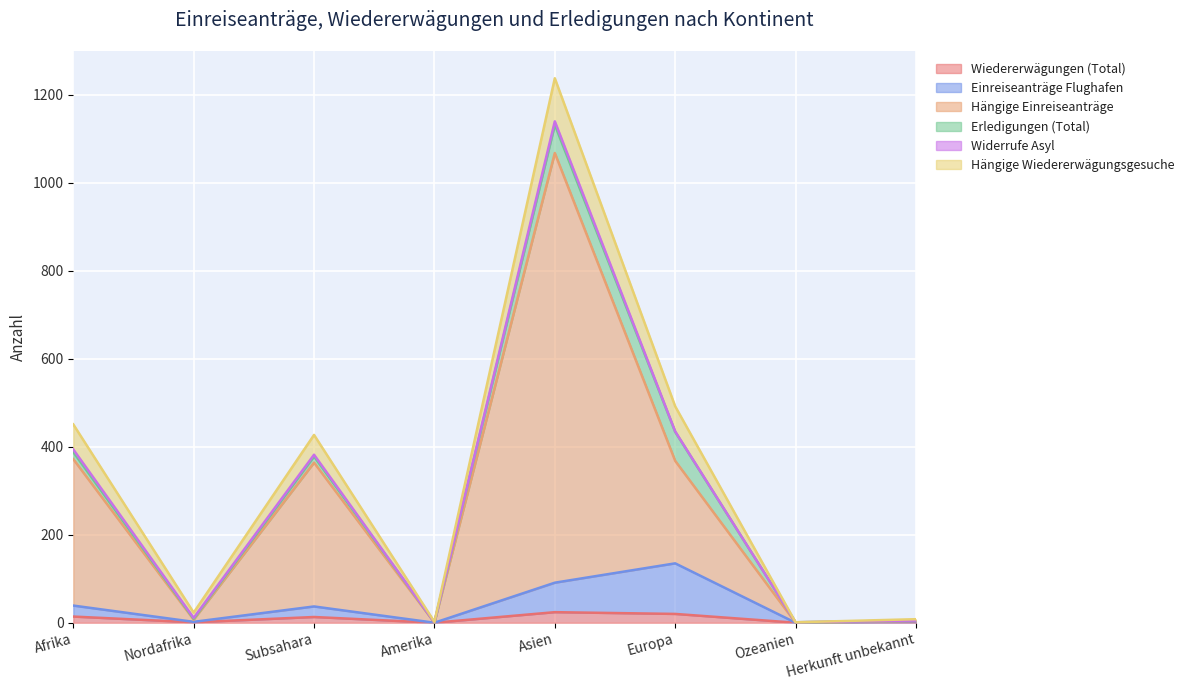

At which category is the sum across all series the highest?

Asien